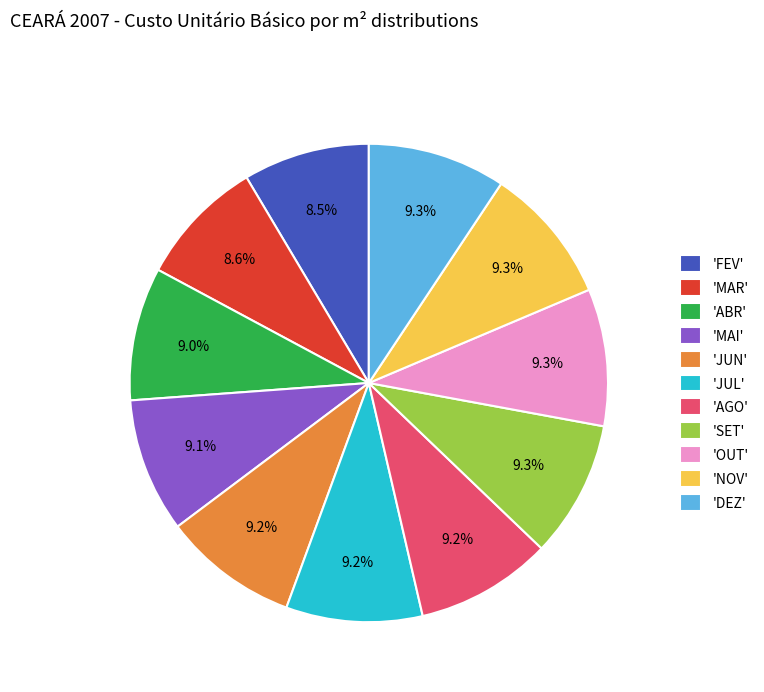

Is the sum of 'JUL' and 'MAI' greater than half?

No